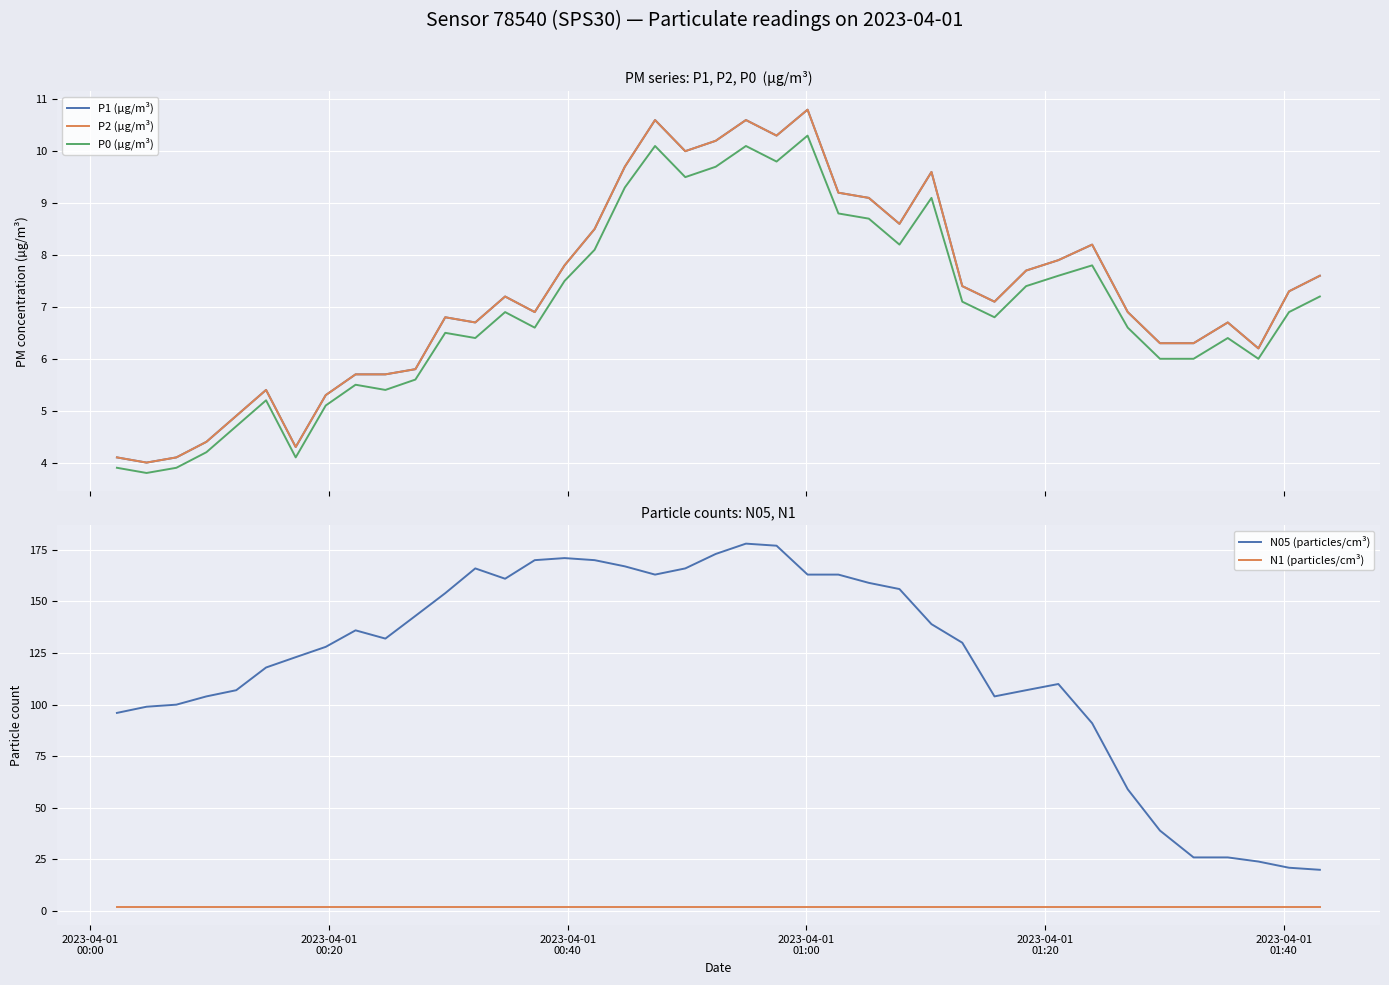

True or false: N05 (particles/cm³) and N1 (particles/cm³) cross at least once.

False